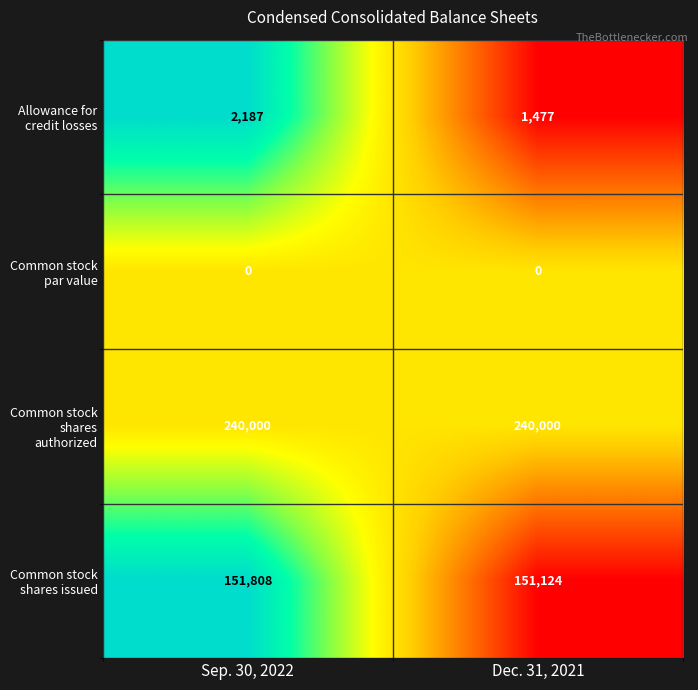

Is it true that Common stock shares issued equals 223353 at Sep. 30, 2022?

False